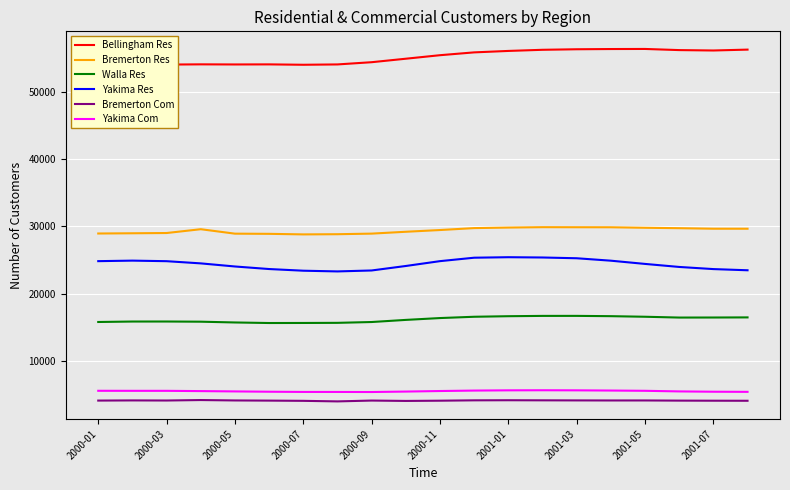

How many interior local valleys does the Bremerton Com series have?

4